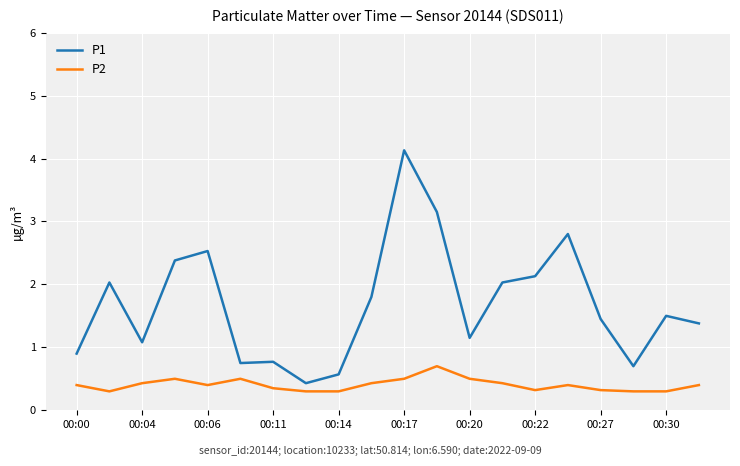

Which series has the widest spread of values?

P1